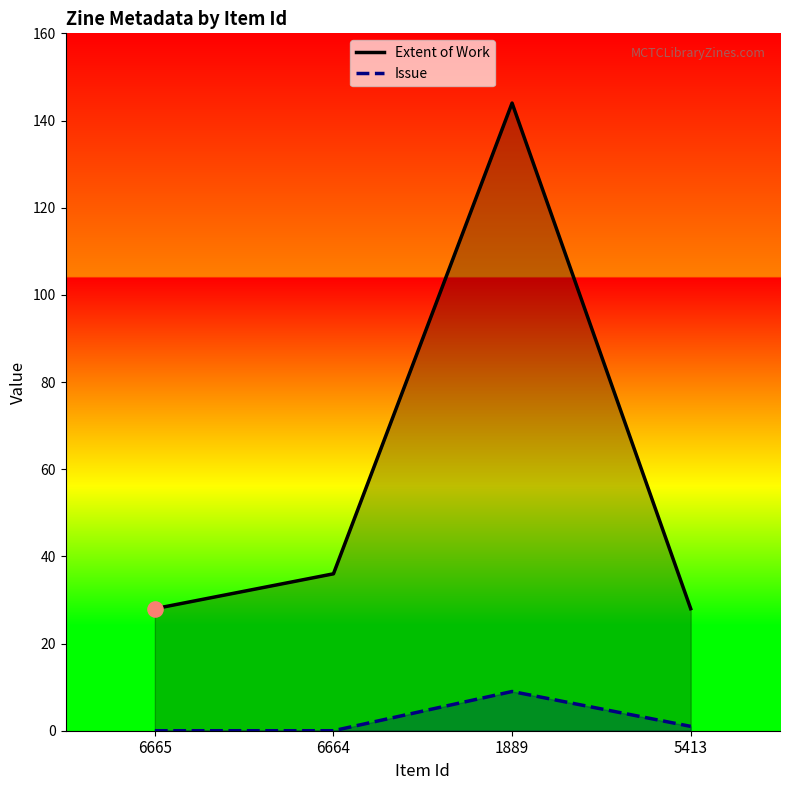

Which series reaches the minimum Y coordinate?

Issue